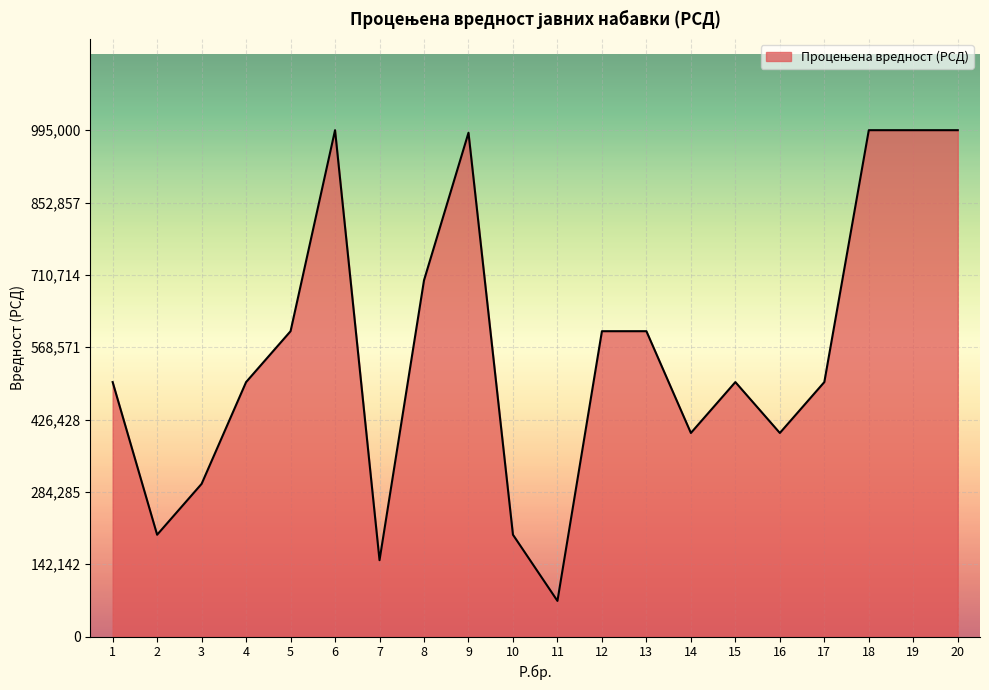

What value does the data have at 18?

995000